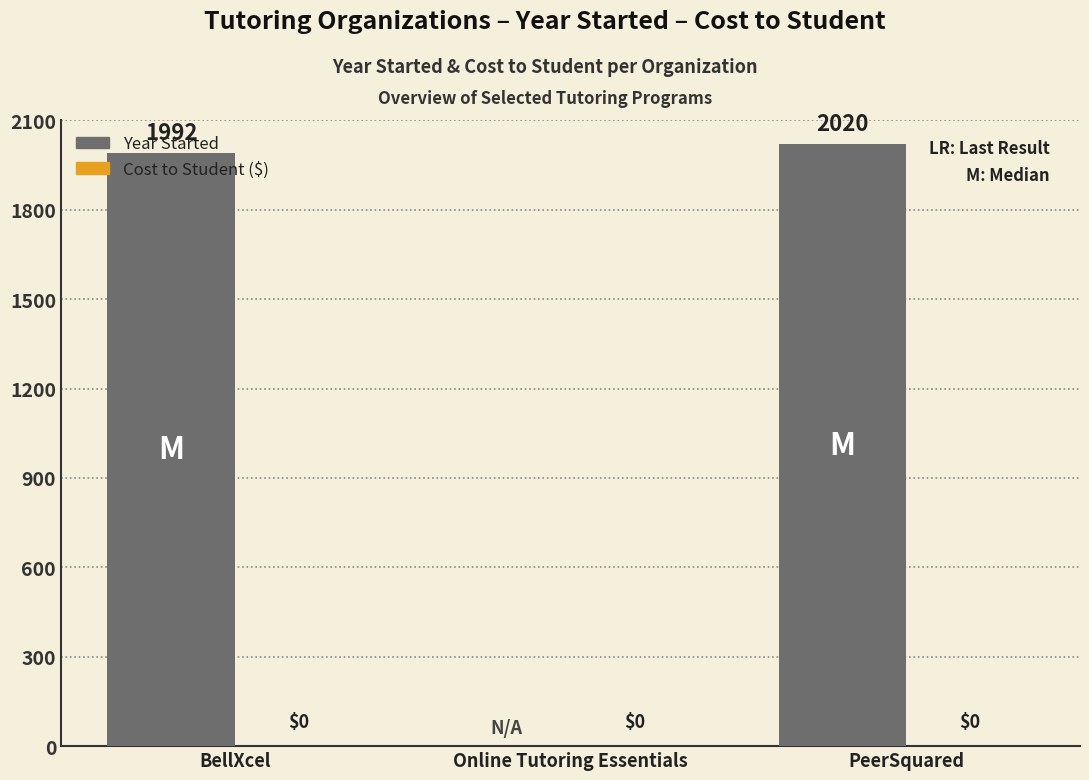

How many positive values are there?

2